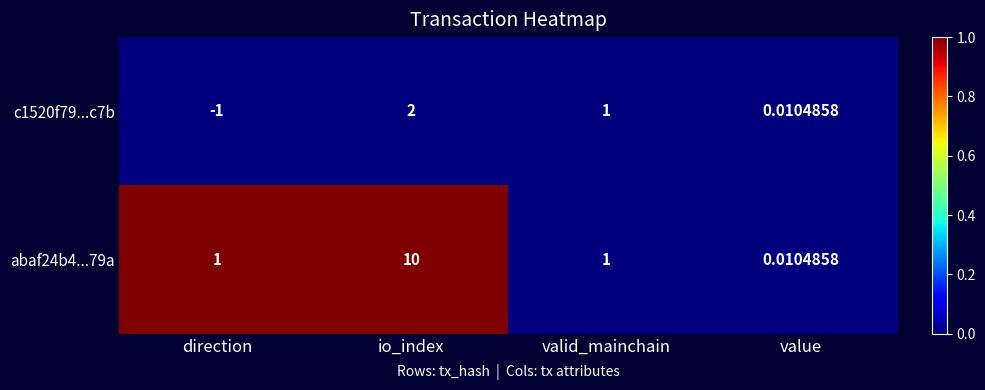

At which label is c1520f79...c7b closest to 0?

value